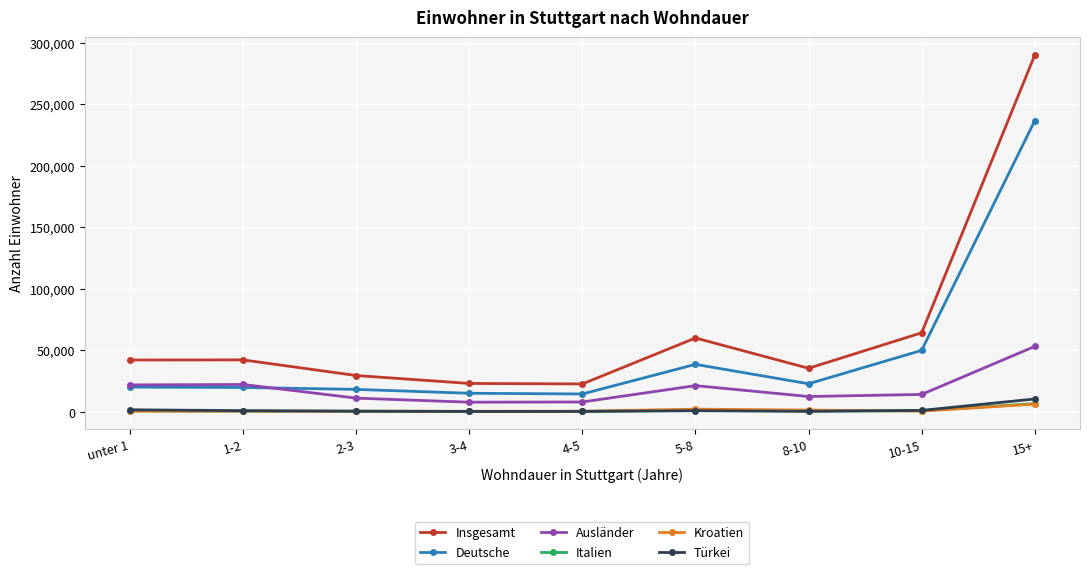

What is the sum of all Kroatien values?

14292